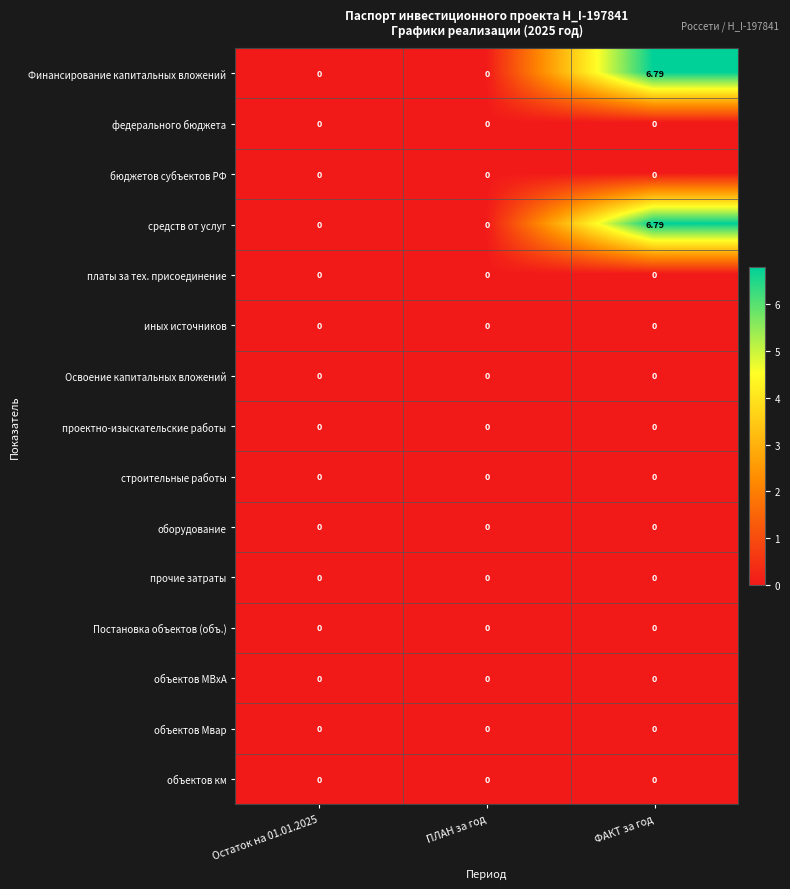

At which category is the sum across all series the highest?

ФАКТ за год